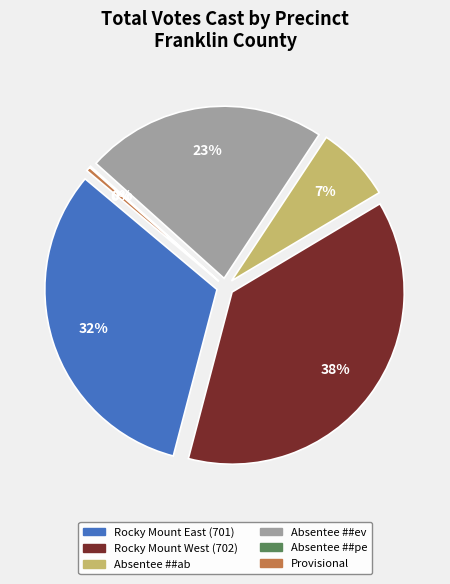

Count the number of slices in the pie.

6